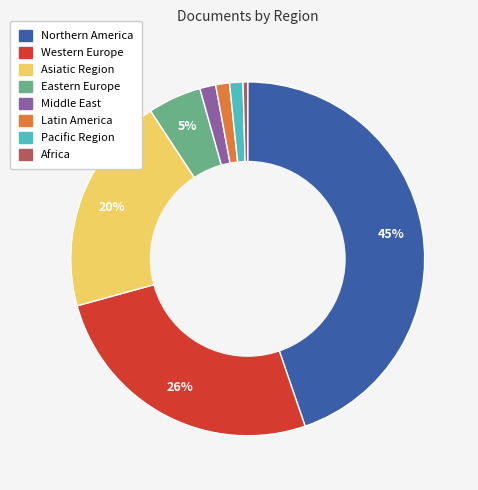

True or false: Pacific Region accounts for 10% of the total.

False